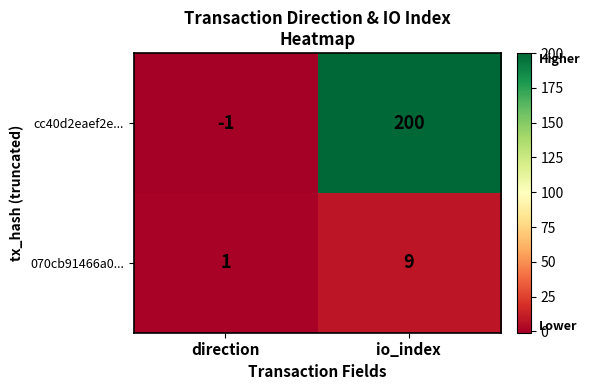

Which label corresponds to the largest value in the chart?

io_index